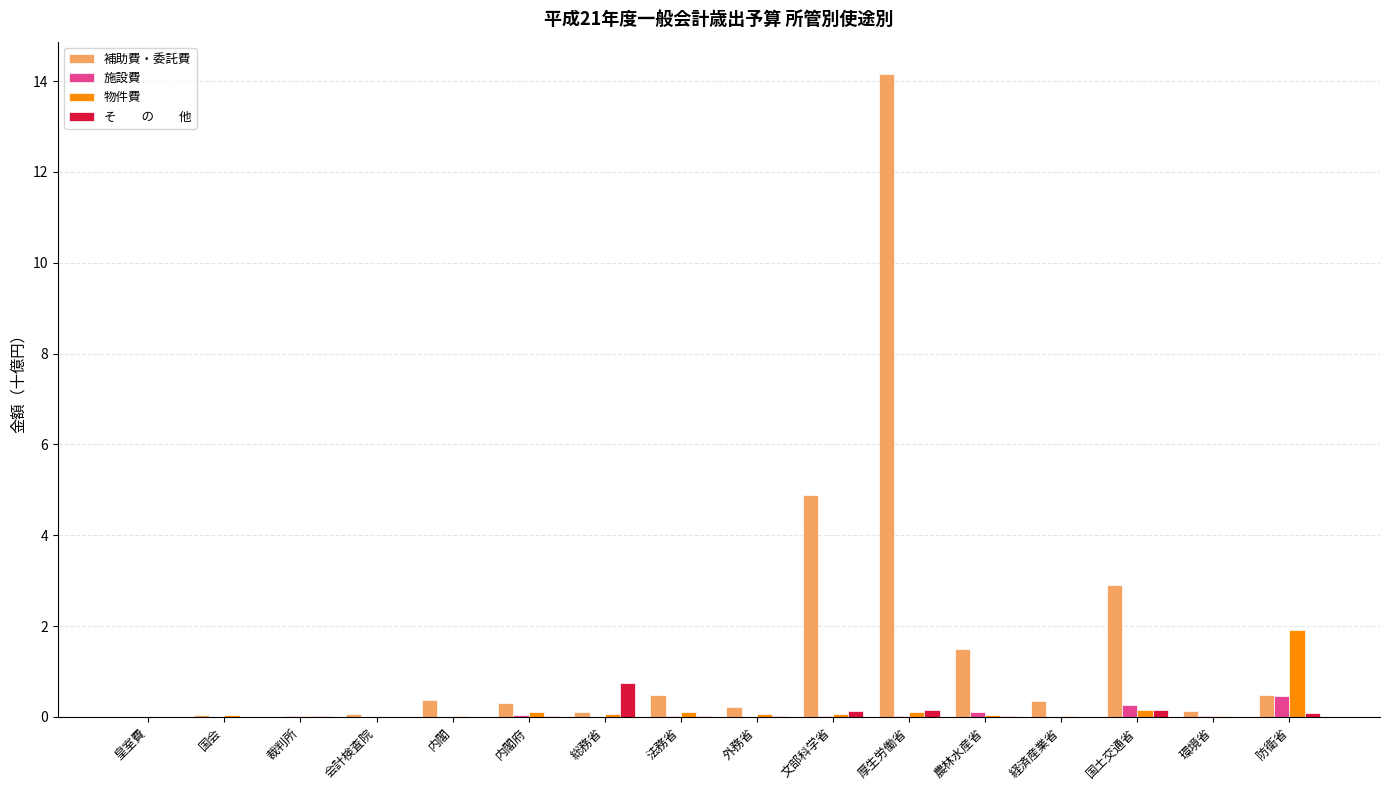

What is the spread (max minus min) of values at 会計検査院?

0.1